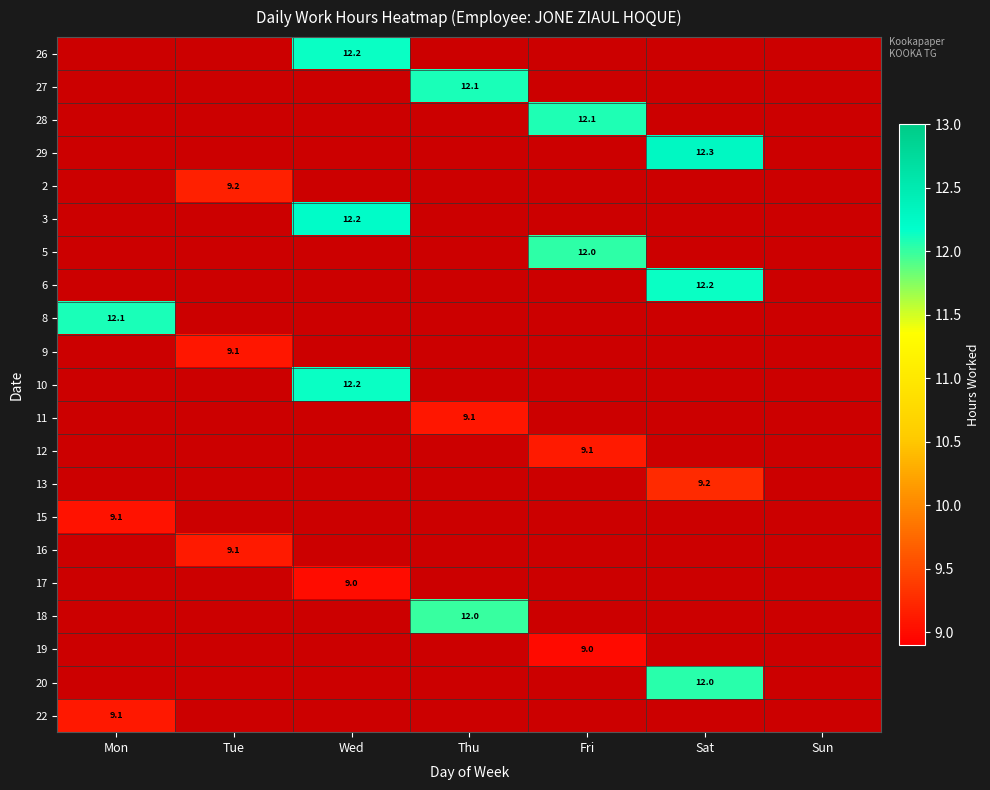

At which category does the chart reach its peak across all series?

Sat